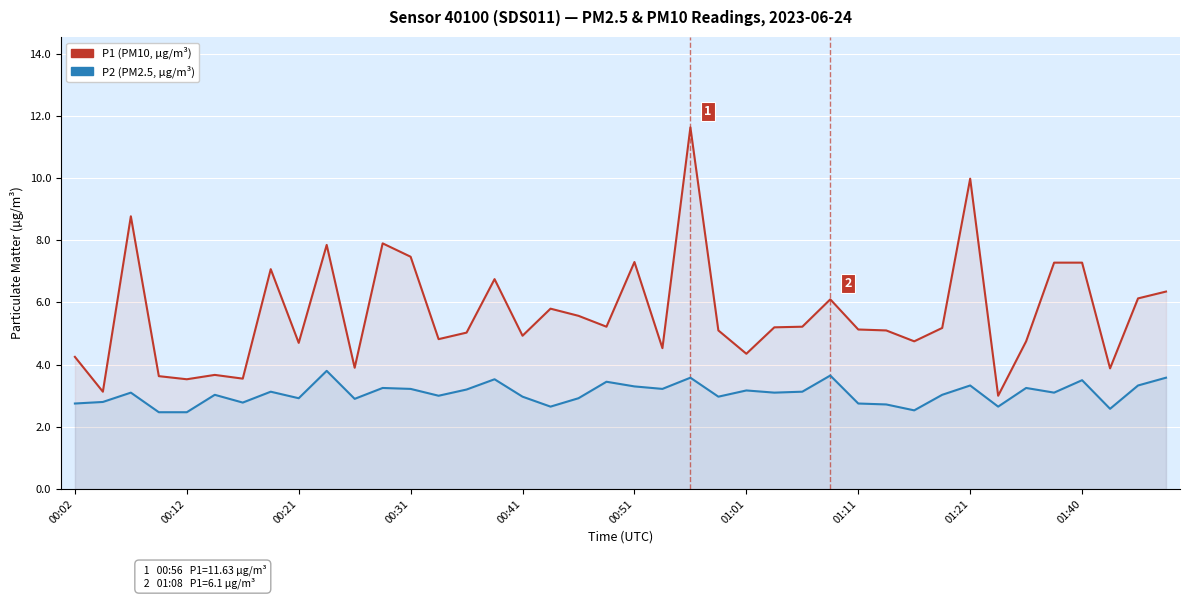

Rank the series by their average value, from highest to lowest.

P1 (PM10), P2 (PM2.5)